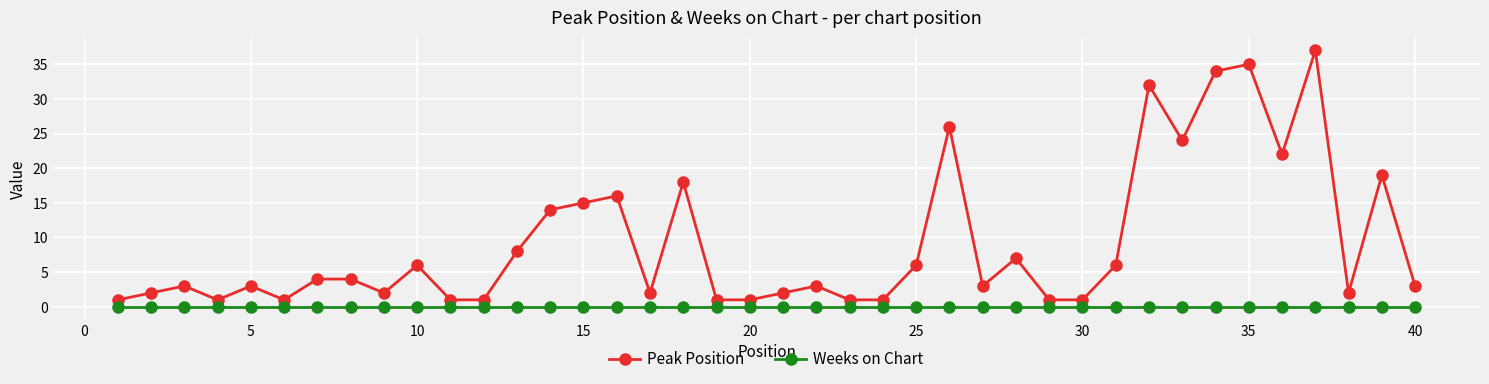

What is the average value of the Peak Position series?

9